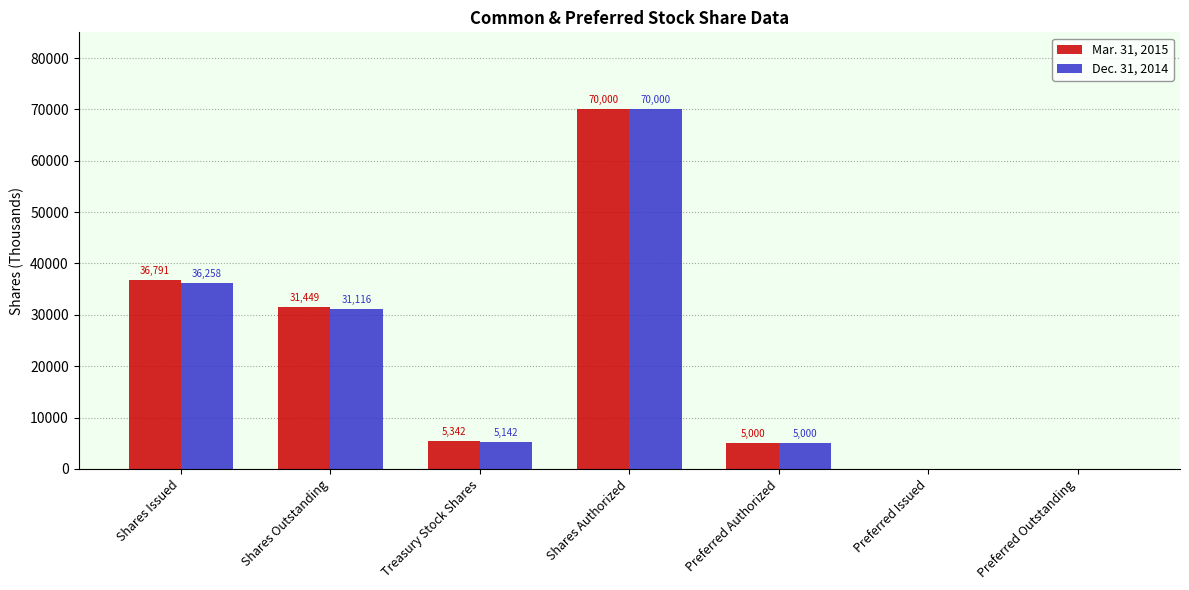

Reading left to right, what are all the values shown in this chart?

Mar. 31, 2015: Shares Issued=36791	Shares Outstanding=31449	Treasury Stock Shares=5342	Shares Authorized=70000	Preferred Authorized=5000	Preferred Issued=0	Preferred Outstanding=0
Dec. 31, 2014: Shares Issued=36258	Shares Outstanding=31116	Treasury Stock Shares=5142	Shares Authorized=70000	Preferred Authorized=5000	Preferred Issued=0	Preferred Outstanding=0